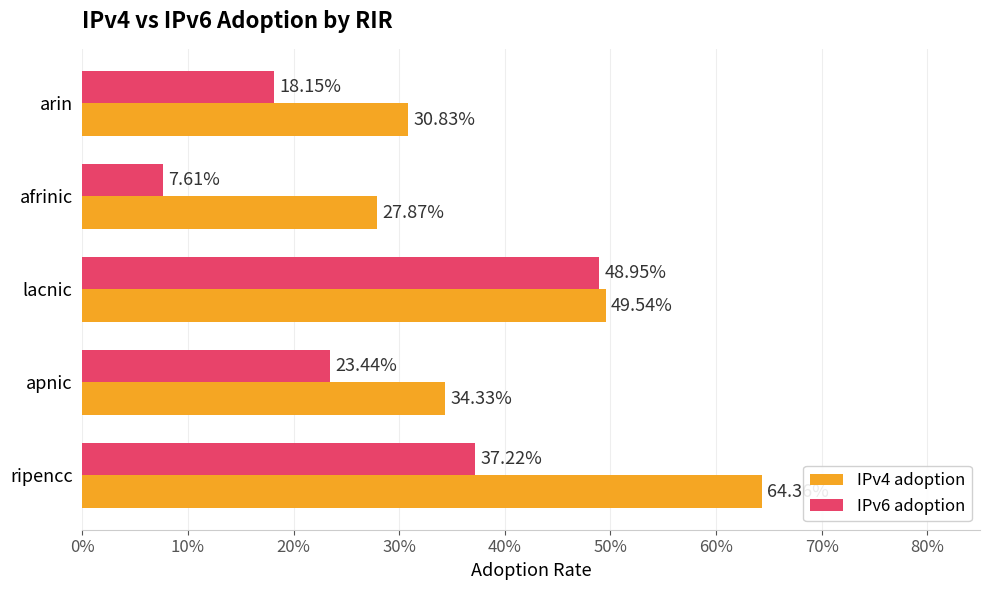

List the series in order of their overall mean, lowest first.

IPv6 adoption, IPv4 adoption